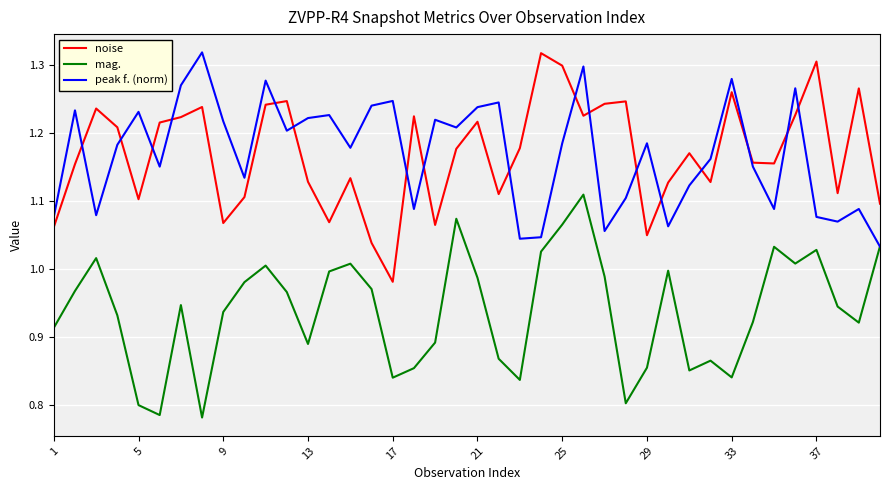

True or false: noise and mag. cross at least once.

False